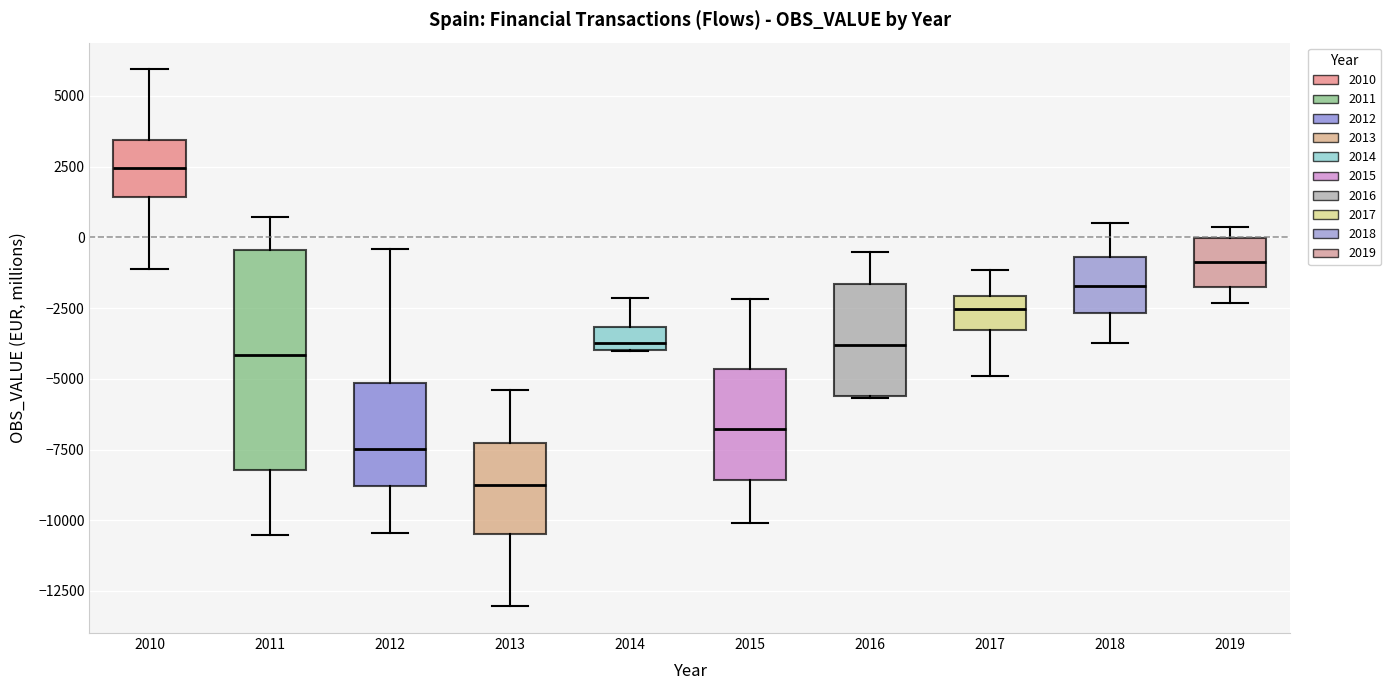

Where is the lower edge of the box at x = 2010 on the y-axis? The values are not printed on the chart, so give them approximately, as read against the axis.

1500